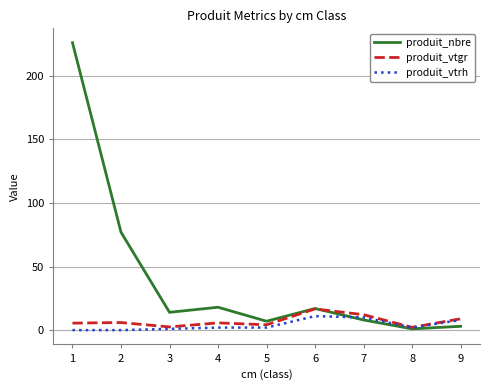

Is it true that produit_vtrh equals 11.0 at 6?

True